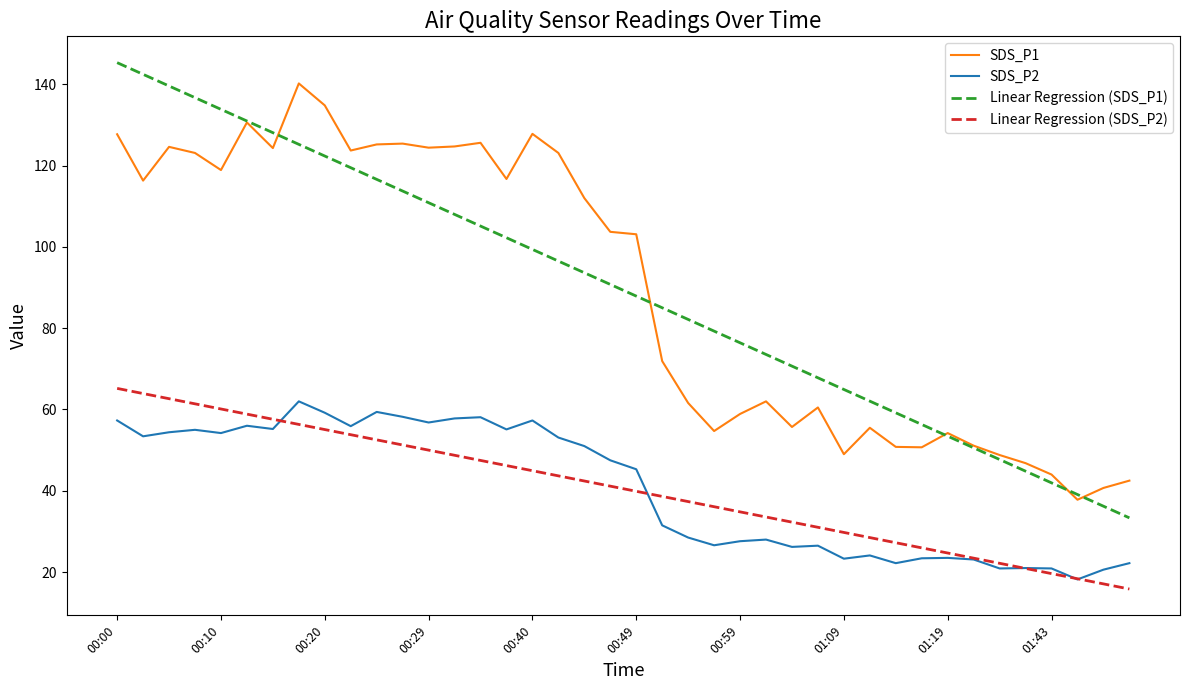

True or false: Linear Regression (SDS_P2) has more than 0 points higher than both neighbors.

False